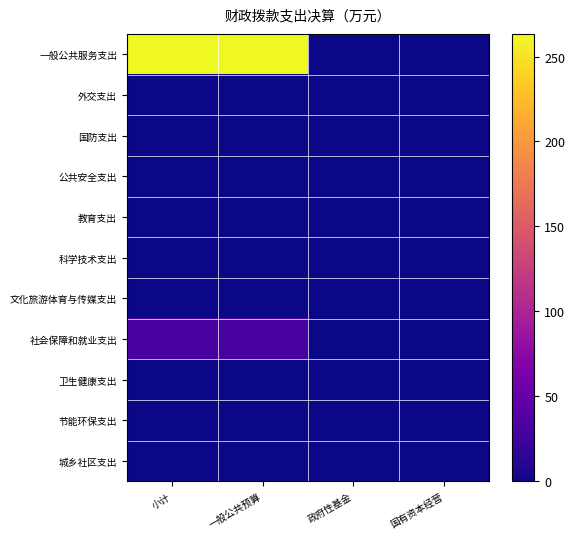

Reading left to right, list all the values displayed in this chart.

一般公共服务支出: 小计=263.3	一般公共预算=263.3	政府性基金=0.0	国有资本经营=0.0
外交支出: 小计=0.0	一般公共预算=0.0	政府性基金=0.0	国有资本经营=0.0
国防支出: 小计=0.0	一般公共预算=0.0	政府性基金=0.0	国有资本经营=0.0
公共安全支出: 小计=0.0	一般公共预算=0.0	政府性基金=0.0	国有资本经营=0.0
教育支出: 小计=0.0	一般公共预算=0.0	政府性基金=0.0	国有资本经营=0.0
科学技术支出: 小计=0.0	一般公共预算=0.0	政府性基金=0.0	国有资本经营=0.0
文化旅游体育与传媒支出: 小计=0.0	一般公共预算=0.0	政府性基金=0.0	国有资本经营=0.0
社会保障和就业支出: 小计=31.3	一般公共预算=31.3	政府性基金=0.0	国有资本经营=0.0
卫生健康支出: 小计=0.0	一般公共预算=0.0	政府性基金=0.0	国有资本经营=0.0
节能环保支出: 小计=0.0	一般公共预算=0.0	政府性基金=0.0	国有资本经营=0.0
城乡社区支出: 小计=0.0	一般公共预算=0.0	政府性基金=0.0	国有资本经营=0.0